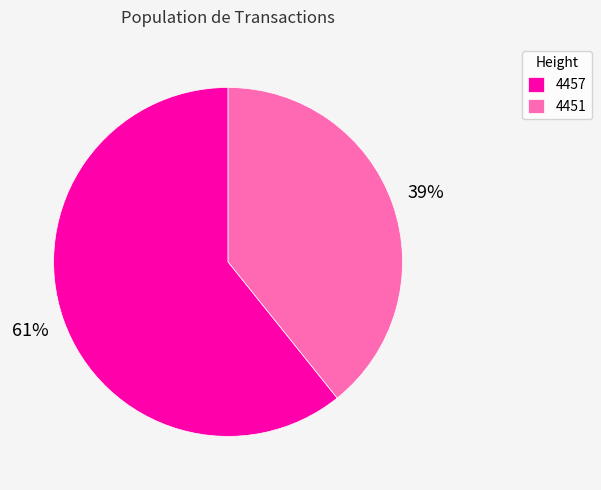

What percentage is the 4457 slice, to the nearest percent?

61%